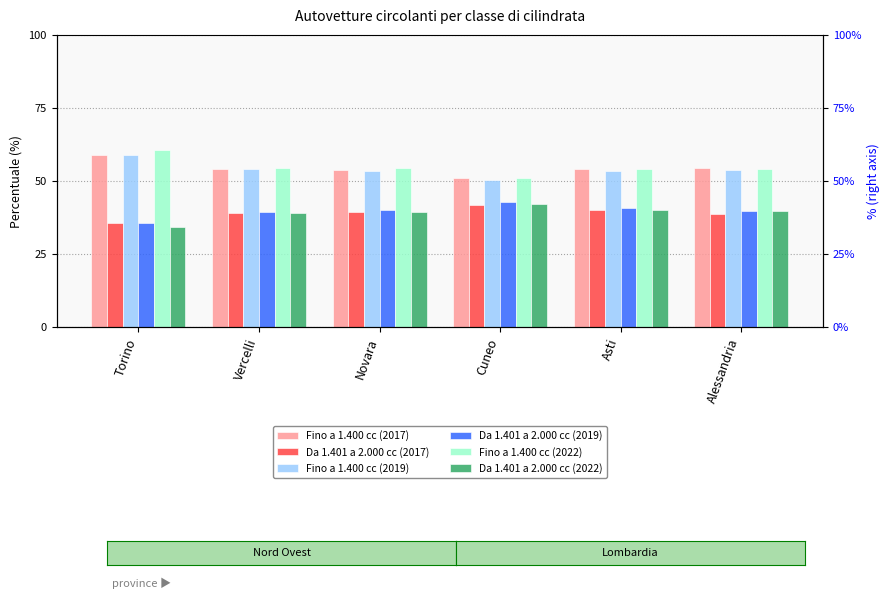

Which series changed the most between Novara and Cuneo?

Fino a 1.400 cc (2022)